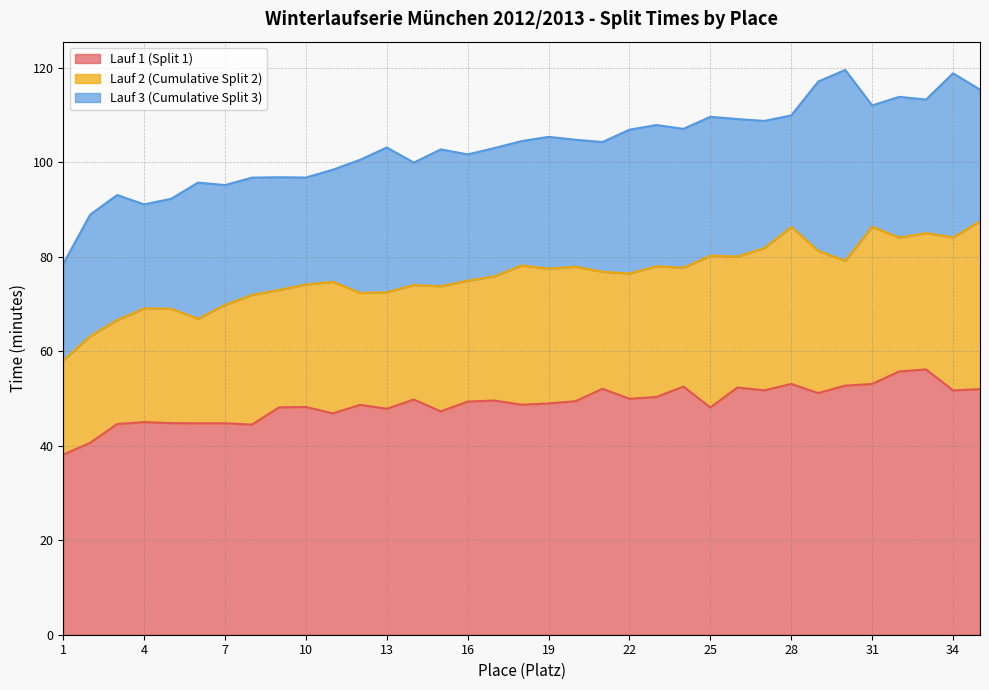

What is the highest value of the Lauf1_minutes series?

56.1